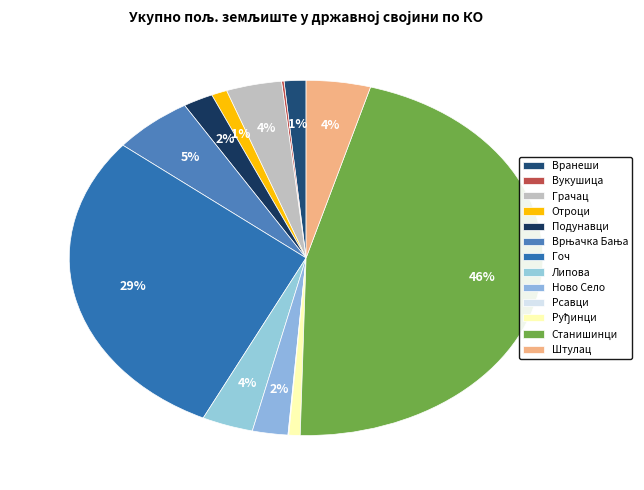

Is it true that Ново Село is 1% of the pie?

False